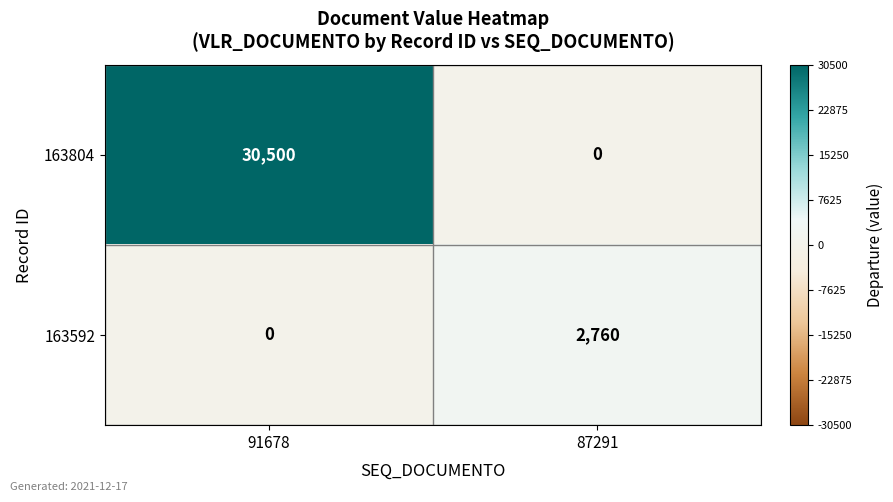

List the series in order of their peak value, lowest first.

163592, 163804